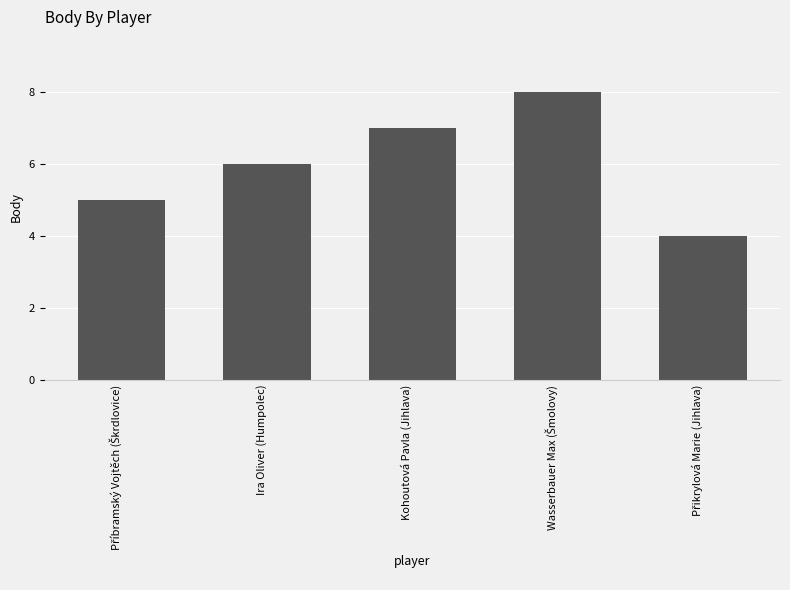

What is the maximum value shown in the chart?

8